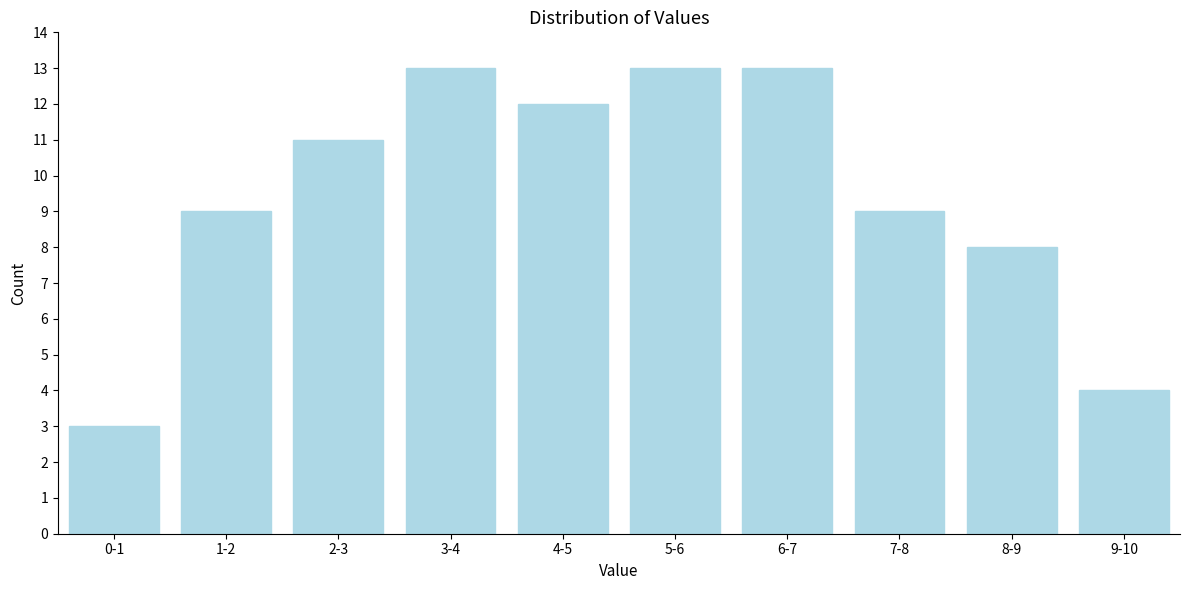

Reading left to right, what are all the values shown in this chart?

0-1=3	1-2=9	2-3=11	3-4=13	4-5=12	5-6=13	6-7=13	7-8=9	8-9=8	9-10=4